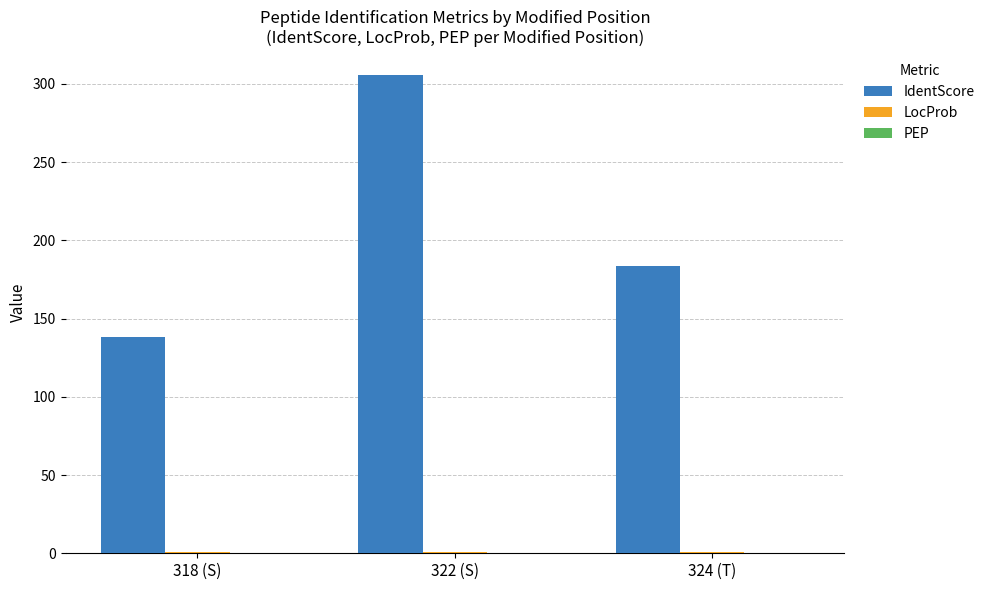

What is the average value of the IdentScore series?

209.2